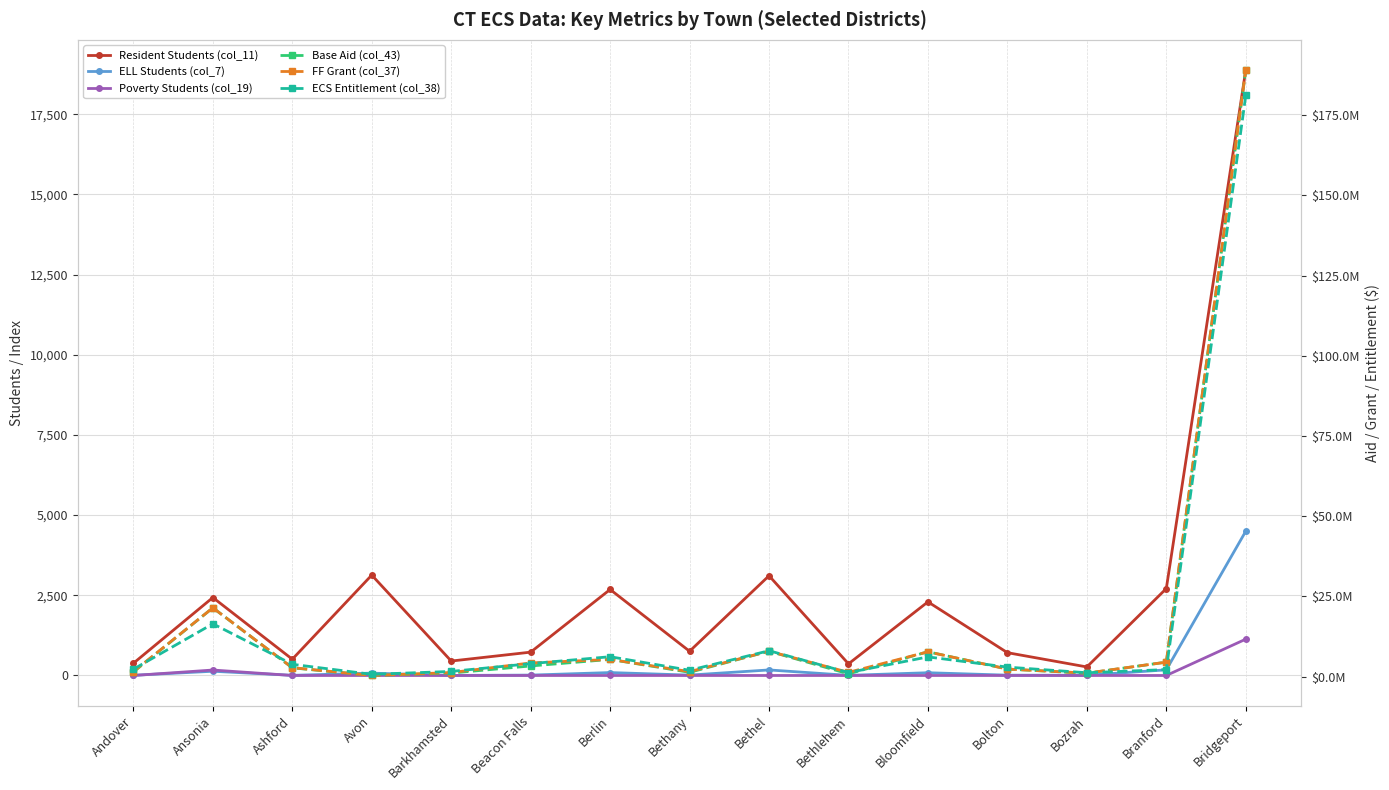

True or false: Base Aid (col_43) has a value of 2936710.3 at Bethel.

False